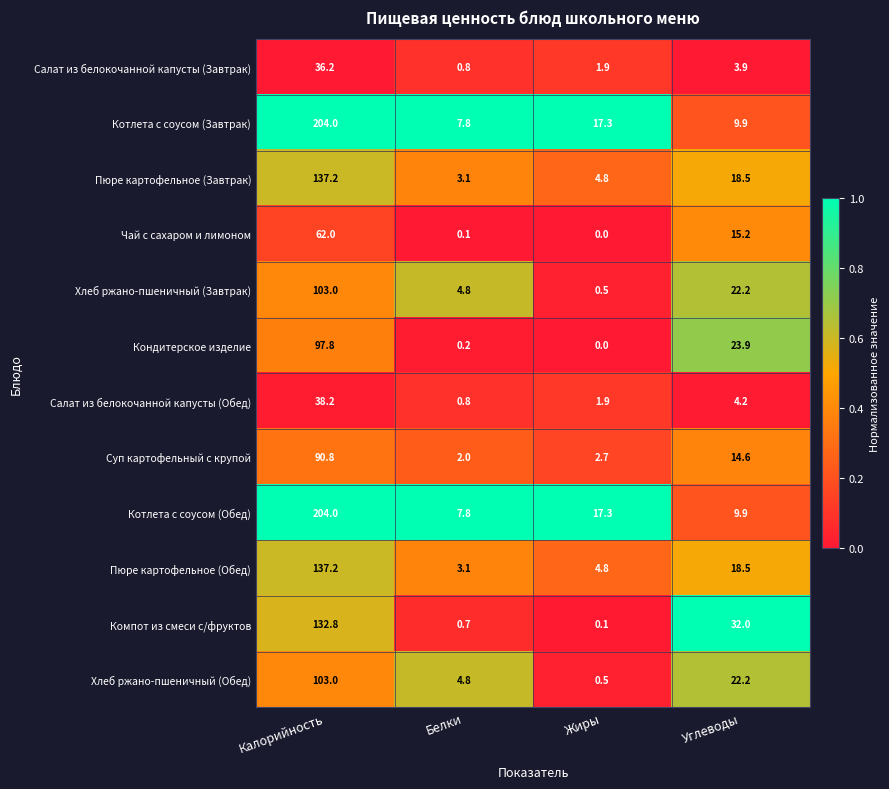

The value of Котлета с соусом (Обед) at Калорийность is 62.2. True or false?

False